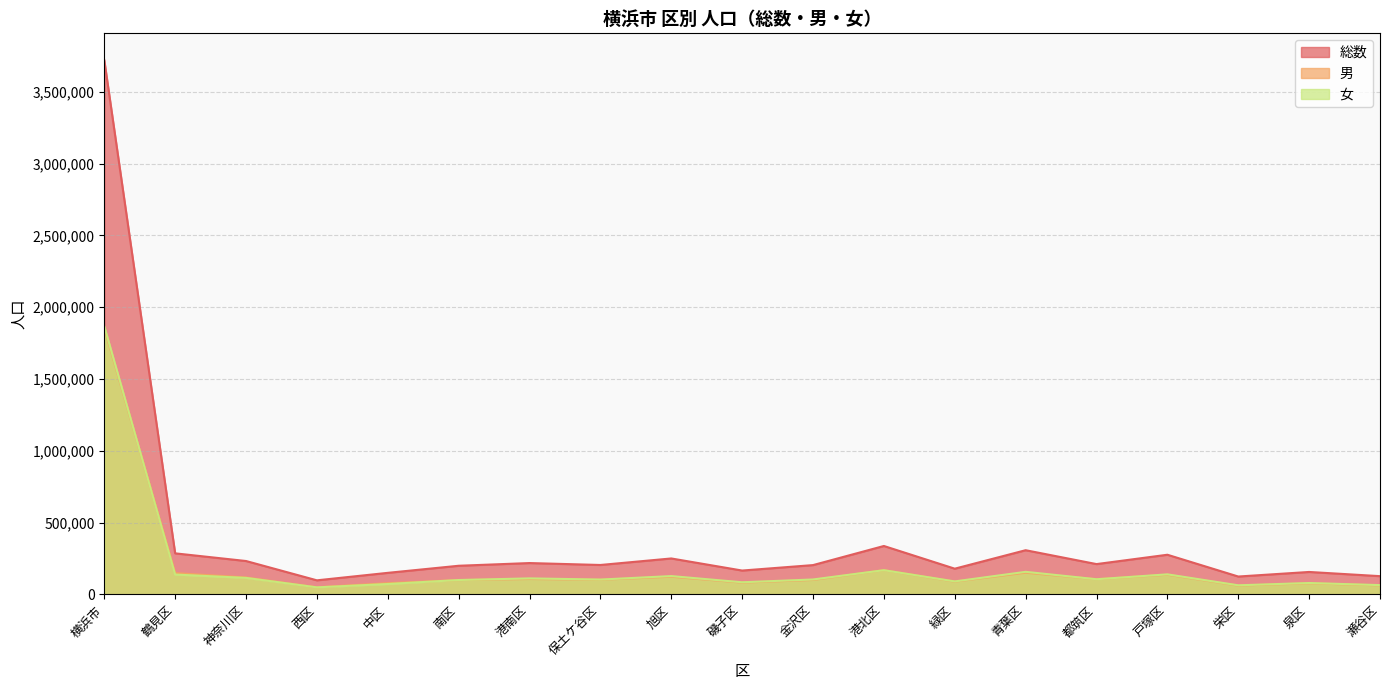

What is the value of the 総数 point at the 3rd from the left?

232104